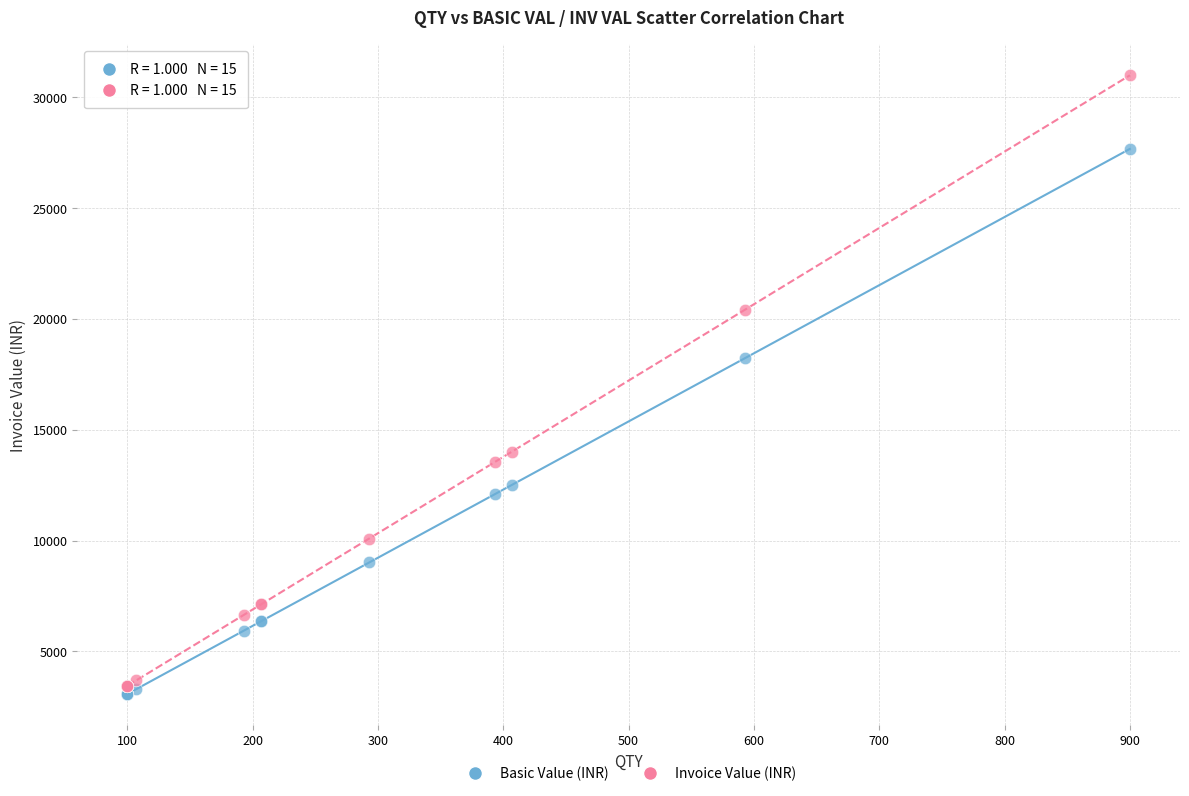

Which series reaches the maximum Y coordinate?

Invoice Value (INR)